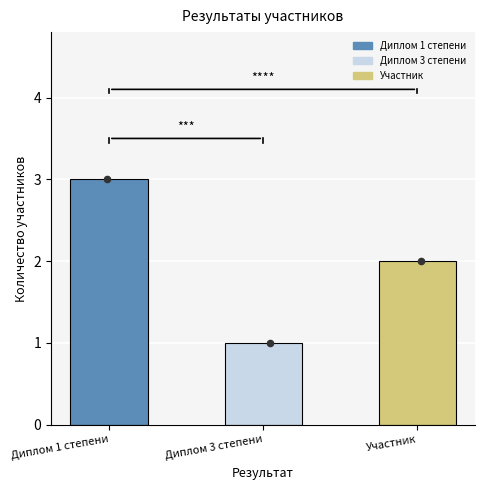

What is the change in value from Диплом 1 степени to Диплом 3 степени?

-2